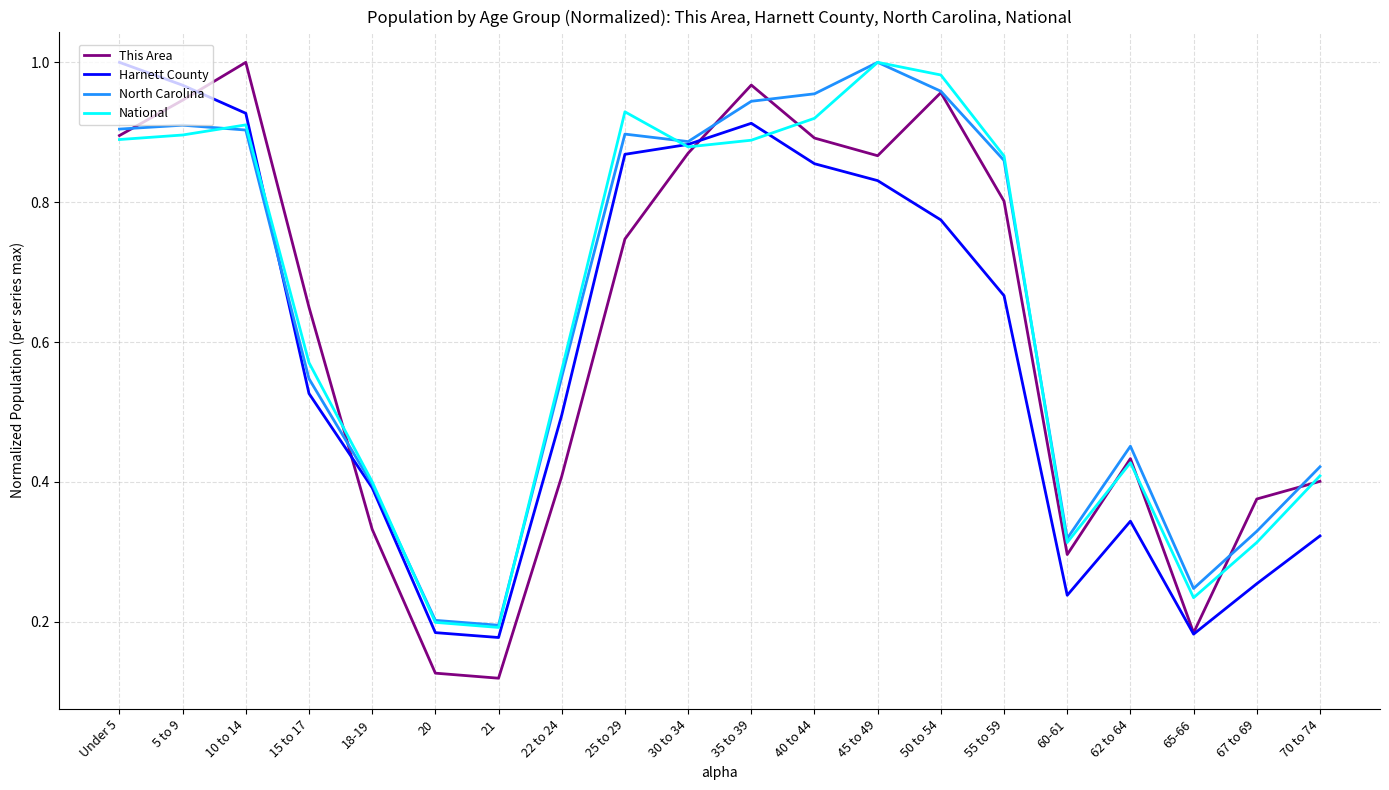

Is this an area chart (filled region under the line)?

No